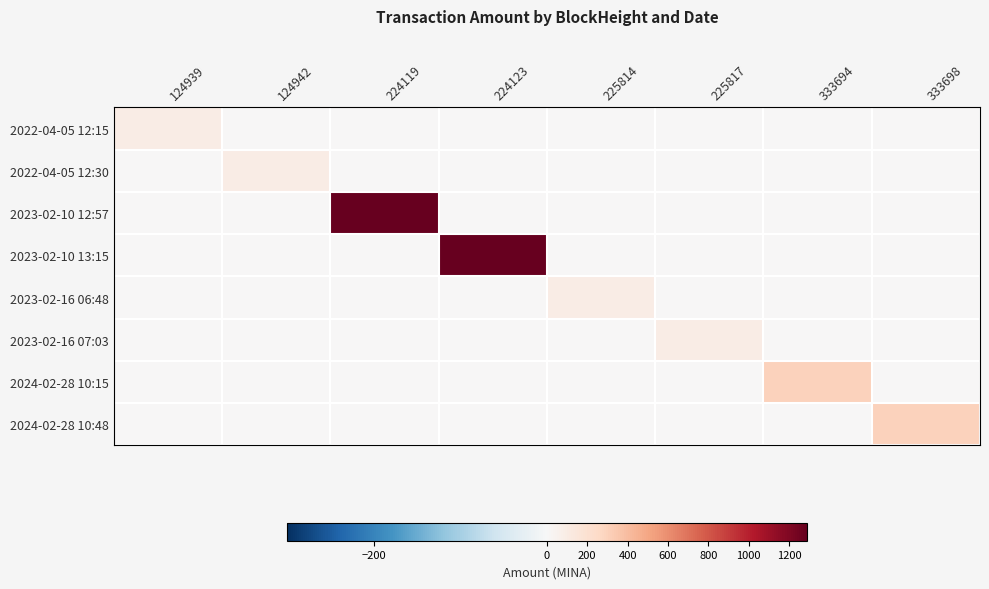

Reading left to right, list all the values displayed in this chart.

2022-04-05 12:15: 124939=100.0	124942=0.0	224119=0.0	224123=0.0	225814=0.0	225817=0.0	333694=0.0	333698=0.0
2022-04-05 12:30: 124939=0.0	124942=99.0	224119=0.0	224123=0.0	225814=0.0	225817=0.0	333694=0.0	333698=0.0
2023-02-10 12:57: 124939=0.0	124942=0.0	224119=1288.2	224123=0.0	225814=0.0	225817=0.0	333694=0.0	333698=0.0
2023-02-10 13:15: 124939=0.0	124942=0.0	224119=0.0	224123=1288.1	225814=0.0	225817=0.0	333694=0.0	333698=0.0
2023-02-16 06:48: 124939=0.0	124942=0.0	224119=0.0	224123=0.0	225814=100.0	225817=0.0	333694=0.0	333698=0.0
2023-02-16 07:03: 124939=0.0	124942=0.0	224119=0.0	224123=0.0	225814=0.0	225817=100.0	333694=0.0	333698=0.0
2024-02-28 10:15: 124939=0.0	124942=0.0	224119=0.0	224123=0.0	225814=0.0	225817=0.0	333694=300.0	333698=0.0
2024-02-28 10:48: 124939=0.0	124942=0.0	224119=0.0	224123=0.0	225814=0.0	225817=0.0	333694=0.0	333698=299.8